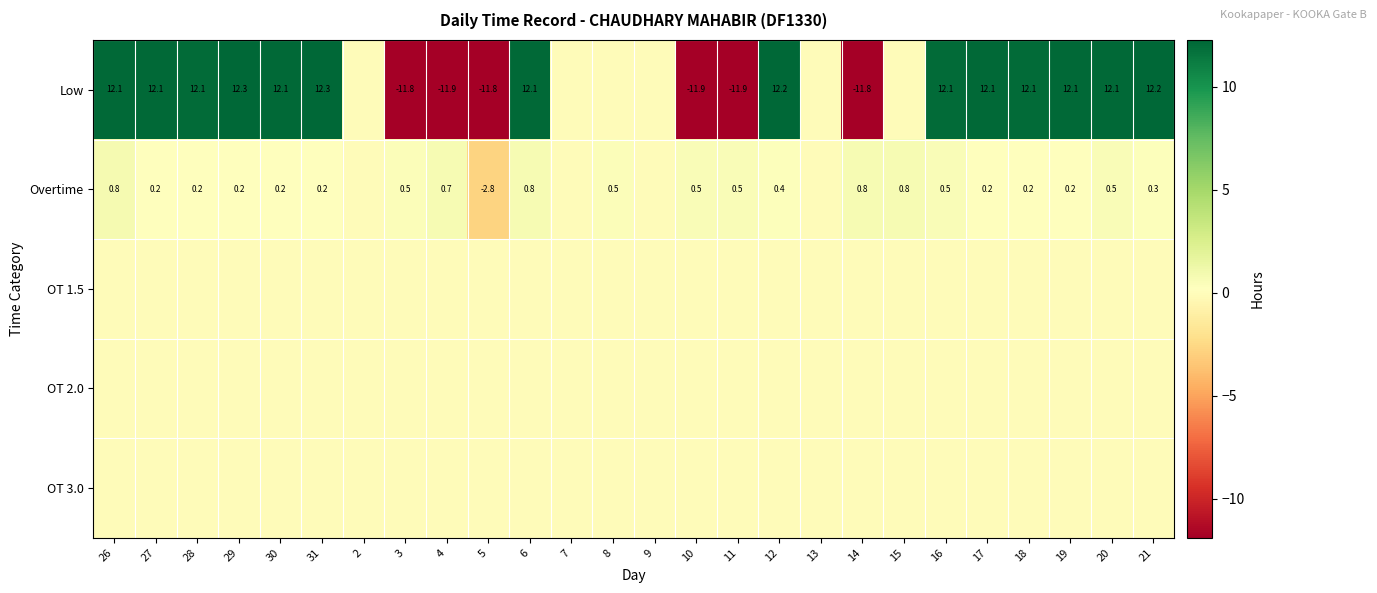

The Overtime series shows 0.3 at 21. True or false?

True